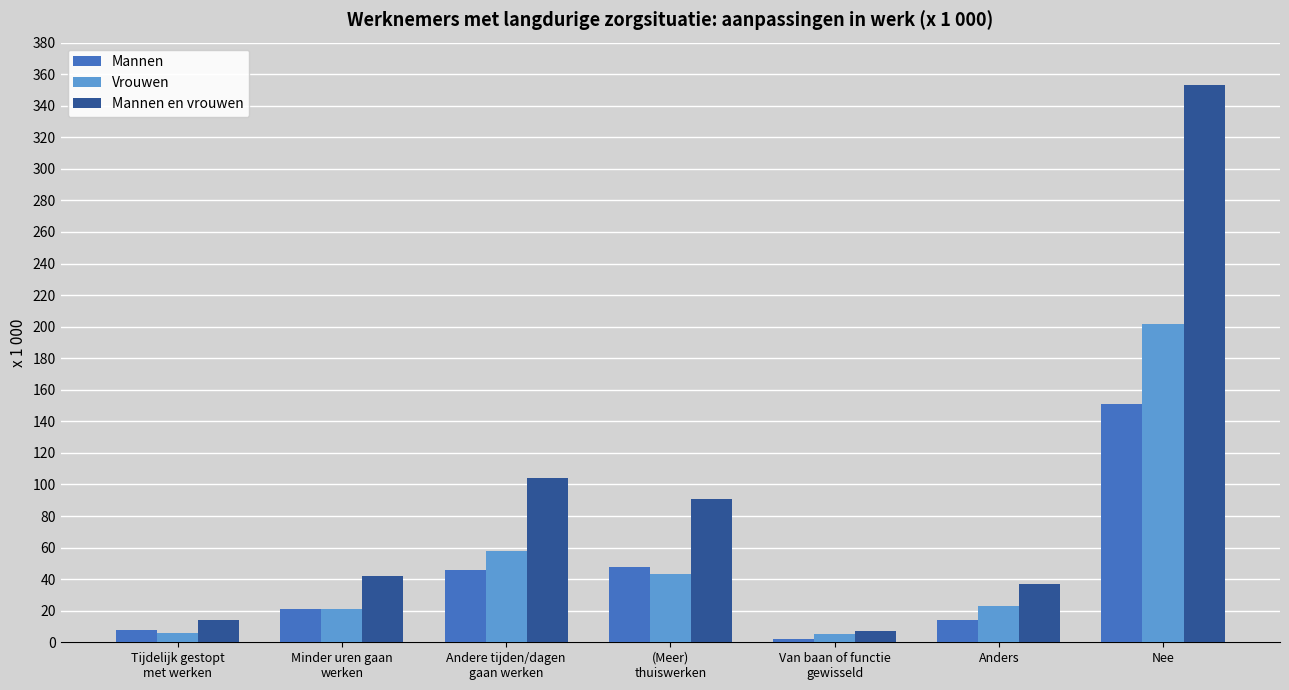

Rank the series at Anders from lowest to highest value.

Mannen, Vrouwen, Mannen en vrouwen